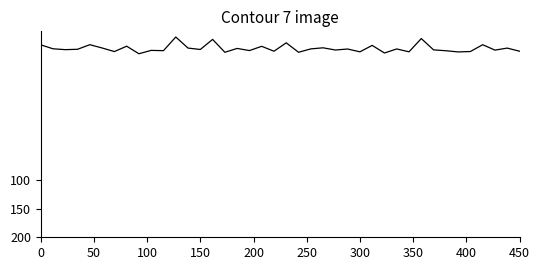

What is the difference between the maximum and minimum values?

29.3